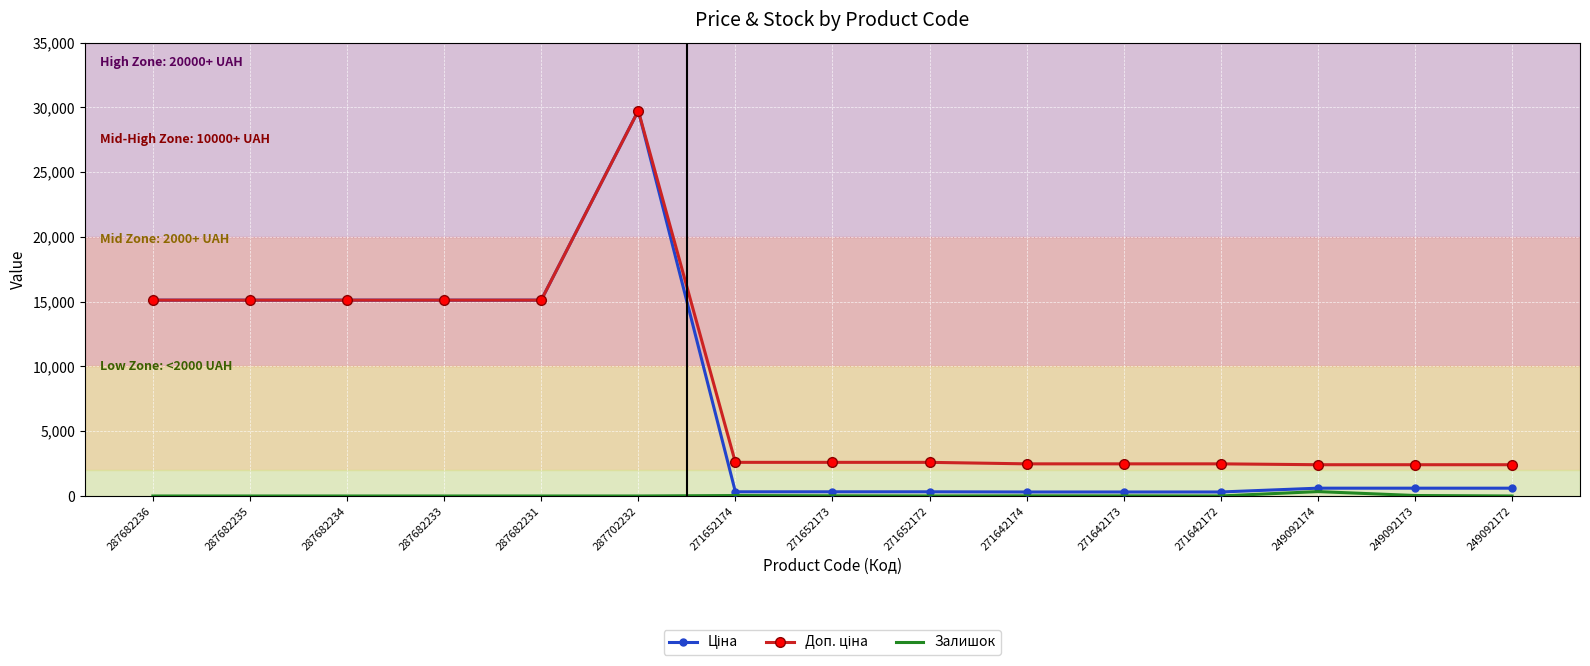

At which category is the sum across all series the highest?

287702232